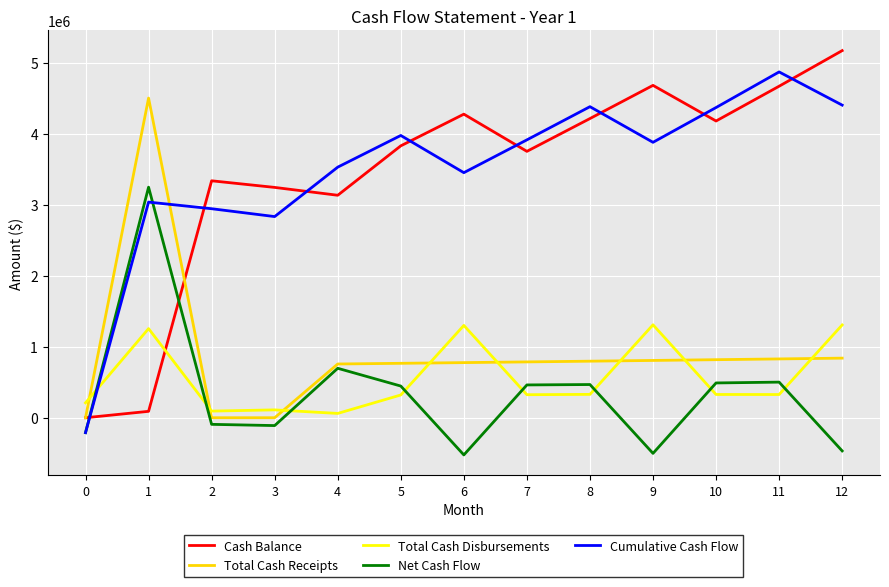

How many lines are shown in the chart?

5